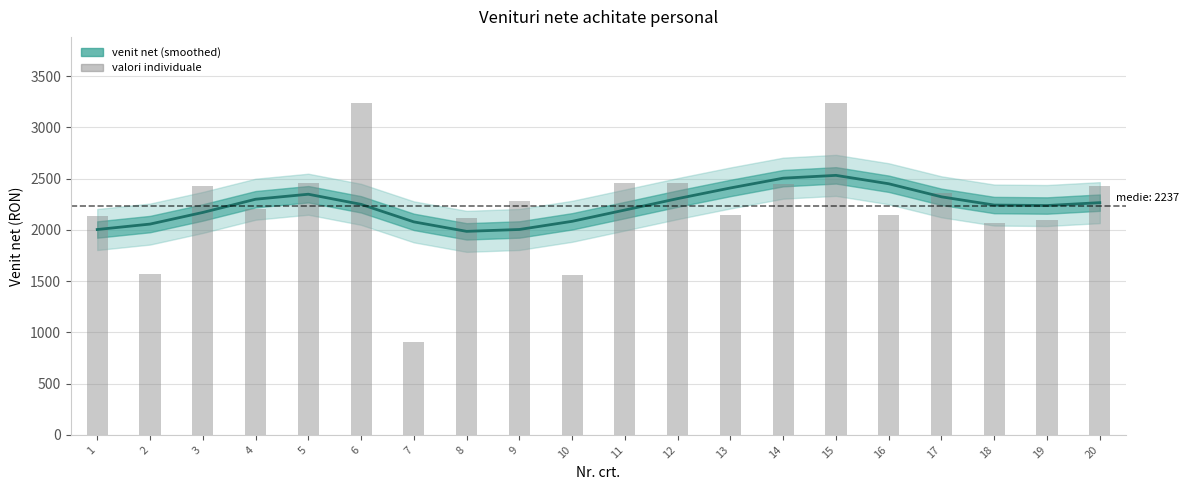

The value of valori individuale at 16 is 2142.0. True or false?

True